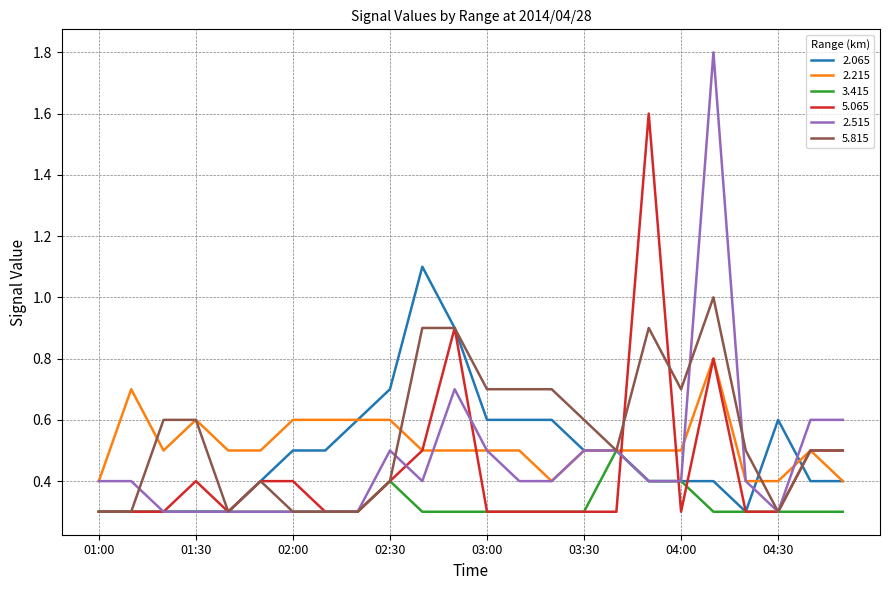

List the series in order of their peak value, highest first.

2.515, 5.065, 2.065, 5.815, 2.215, 3.415